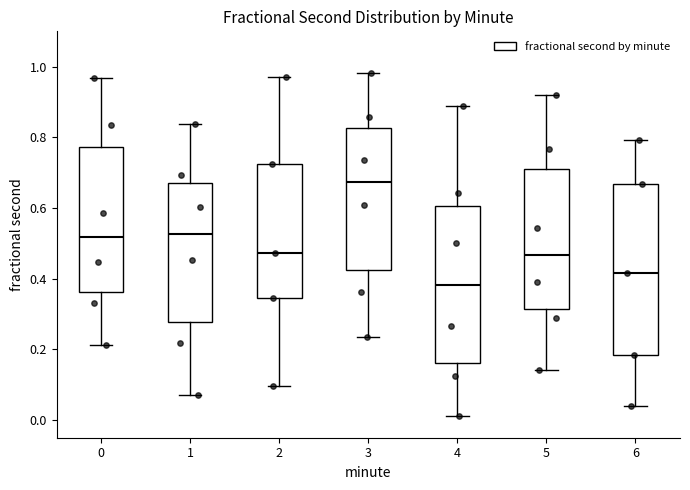

Reading left to right, read every box against the y-axis: the position of its median line, the range the box covers, and the ends of its whiskers. The values are not printed on the chart, so give them approximately, as read against the axis.

0: median 0.52, box 0.36 to 0.78, whiskers 0.22 to 0.96
1: median 0.52, box 0.28 to 0.68, whiskers 0.08 to 0.84
2: median 0.48, box 0.34 to 0.72, whiskers 0.10 to 0.98
3: median 0.68, box 0.42 to 0.82, whiskers 0.24 to 0.98
4: median 0.38, box 0.16 to 0.60, whiskers 0.02 to 0.88
5: median 0.46, box 0.32 to 0.72, whiskers 0.14 to 0.92
6: median 0.42, box 0.18 to 0.66, whiskers 0.04 to 0.80